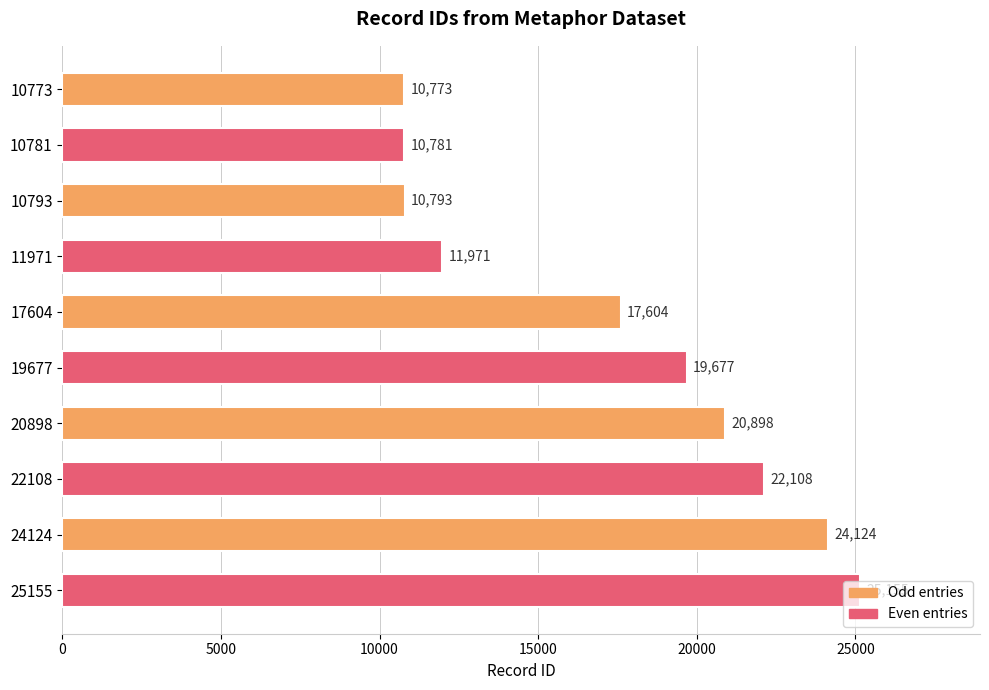

Which has a higher value, 19677 or 10781?

19677